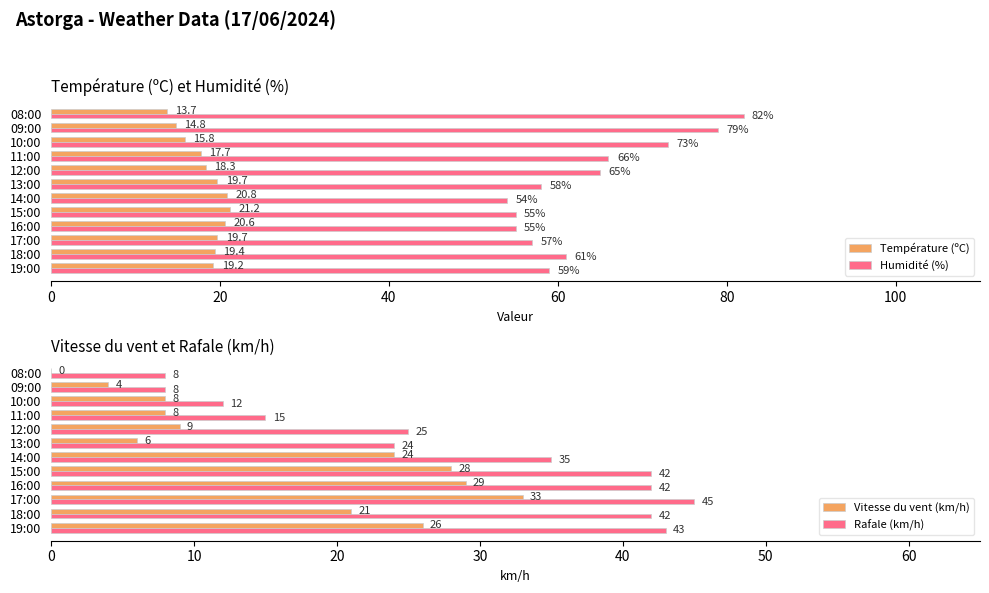

Is the value of Température (ºC) at 15:00 greater than the value of Humidité (%) at 15:00?

No